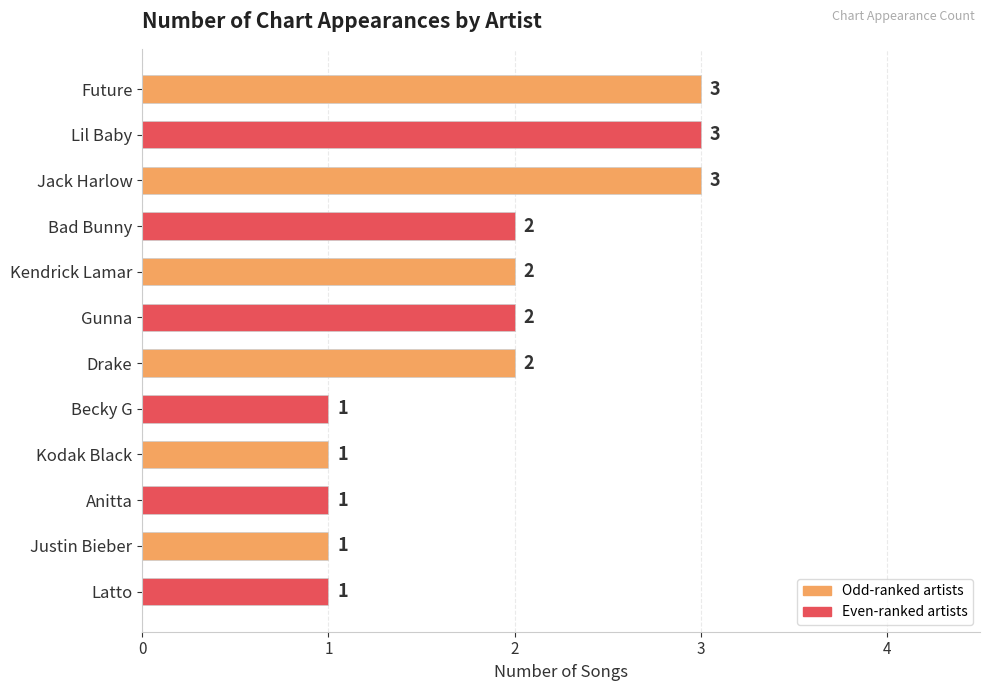

What is the smallest value displayed?

1